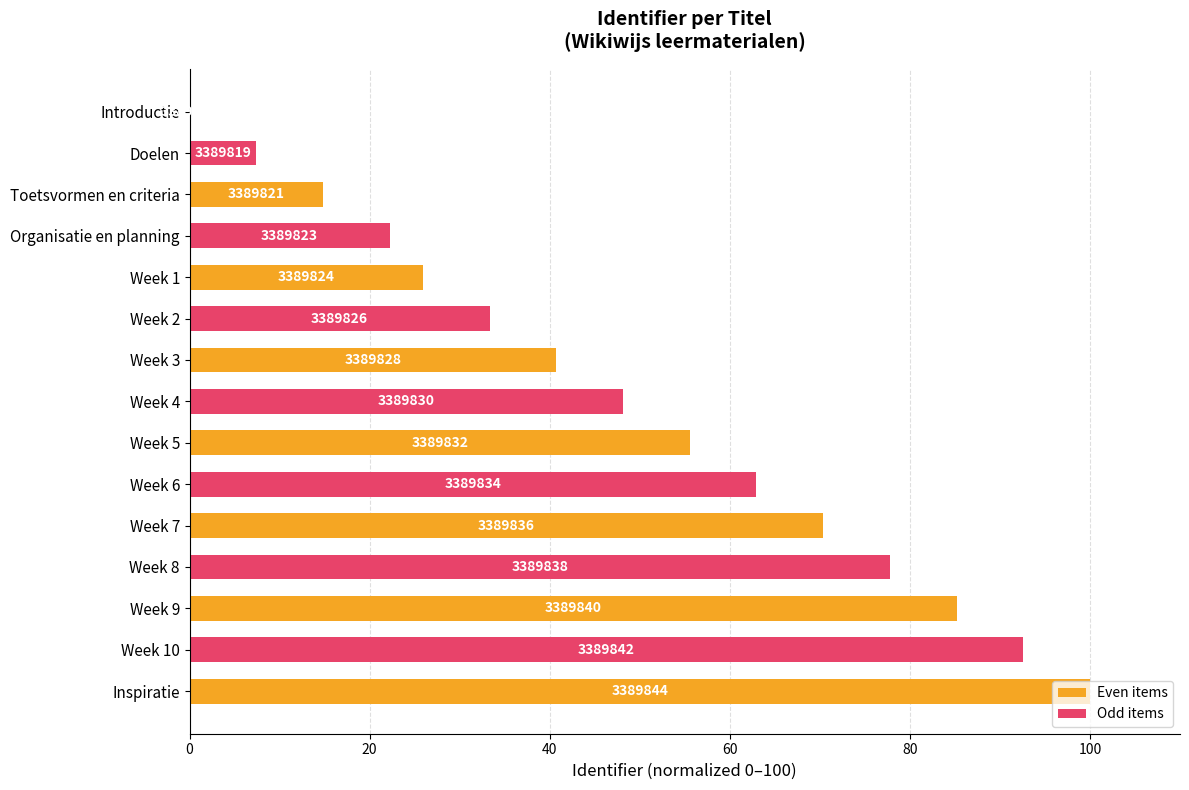

What is the difference between the second highest and minimum values?

92.6